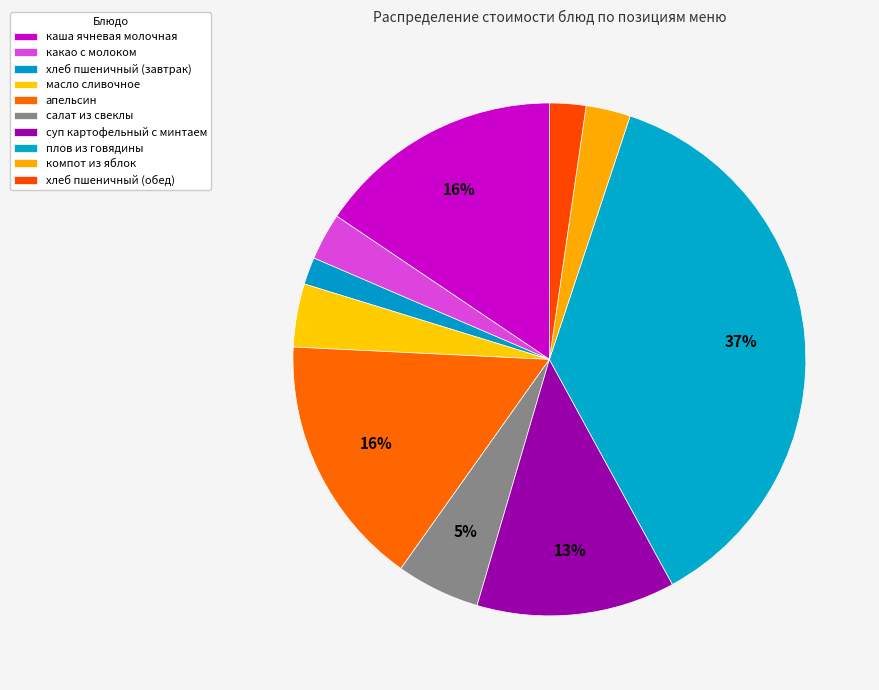

To the nearest percent, what portion does хлеб пшеничный (завтрак) represent?

2%